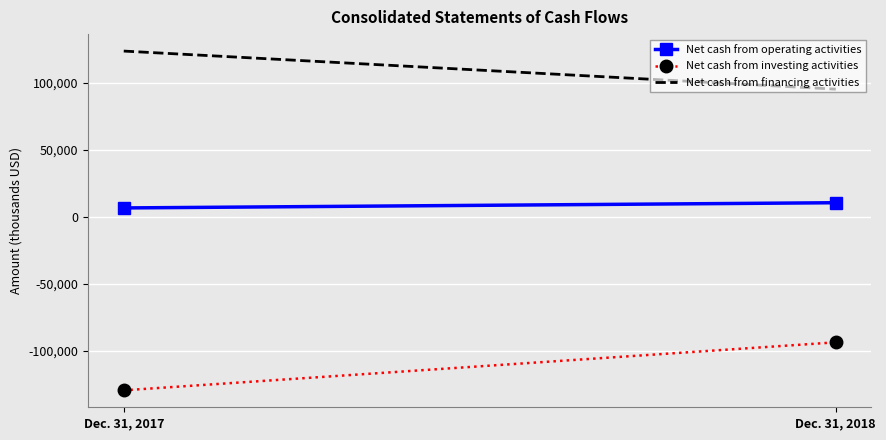

What is the greatest value displayed?

123630